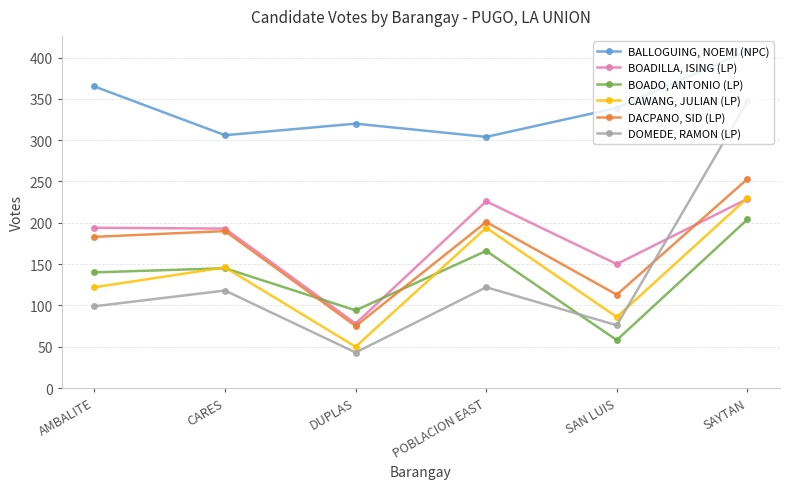

Which series has the largest total across all categories?

BALLOGUING, NOEMI (NPC)